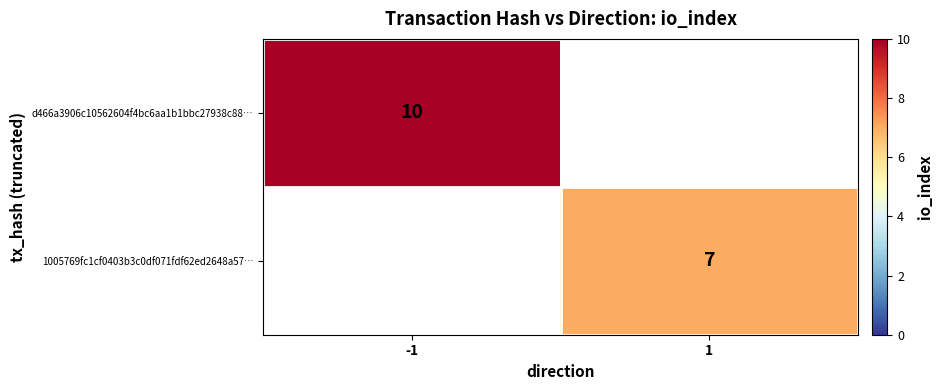

How many series are shown in this chart?

2